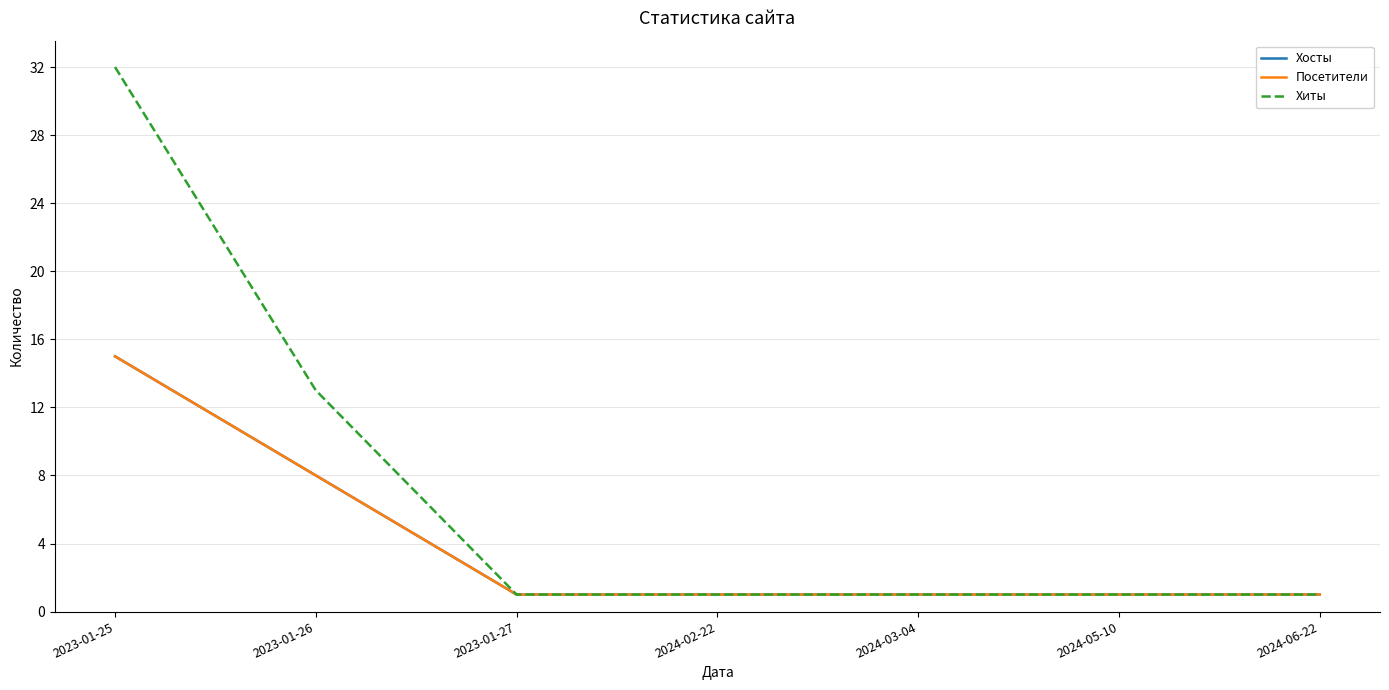

Between 2024-03-04 and 2024-05-10, which series saw the biggest shift?

Хосты